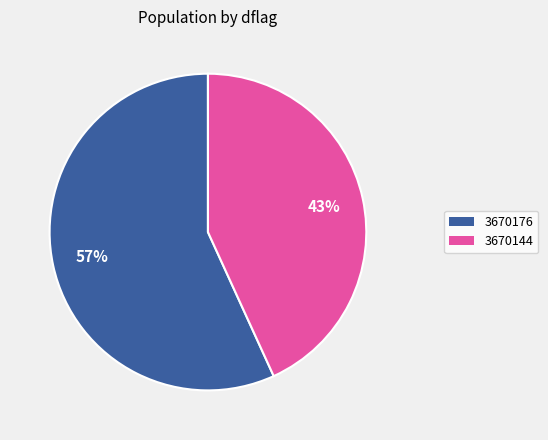

To the nearest percent, what portion does 3670176 represent?

57%